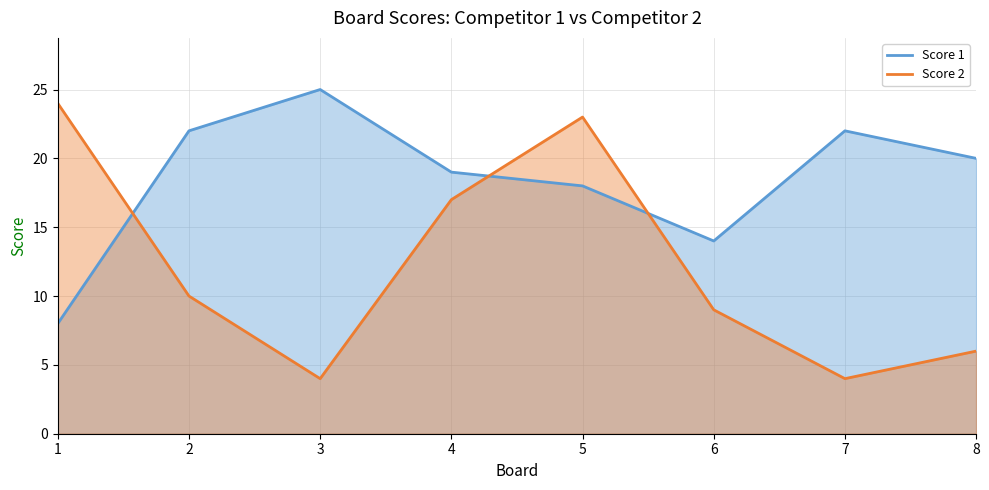

What is the total value across all series at 4?

36